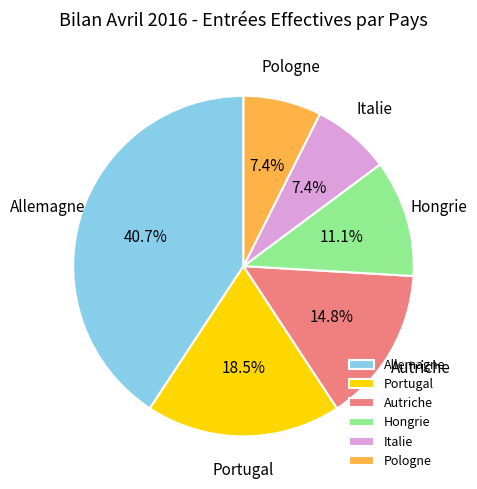

Combined, do Italie and Hongrie account for over 50%?

No